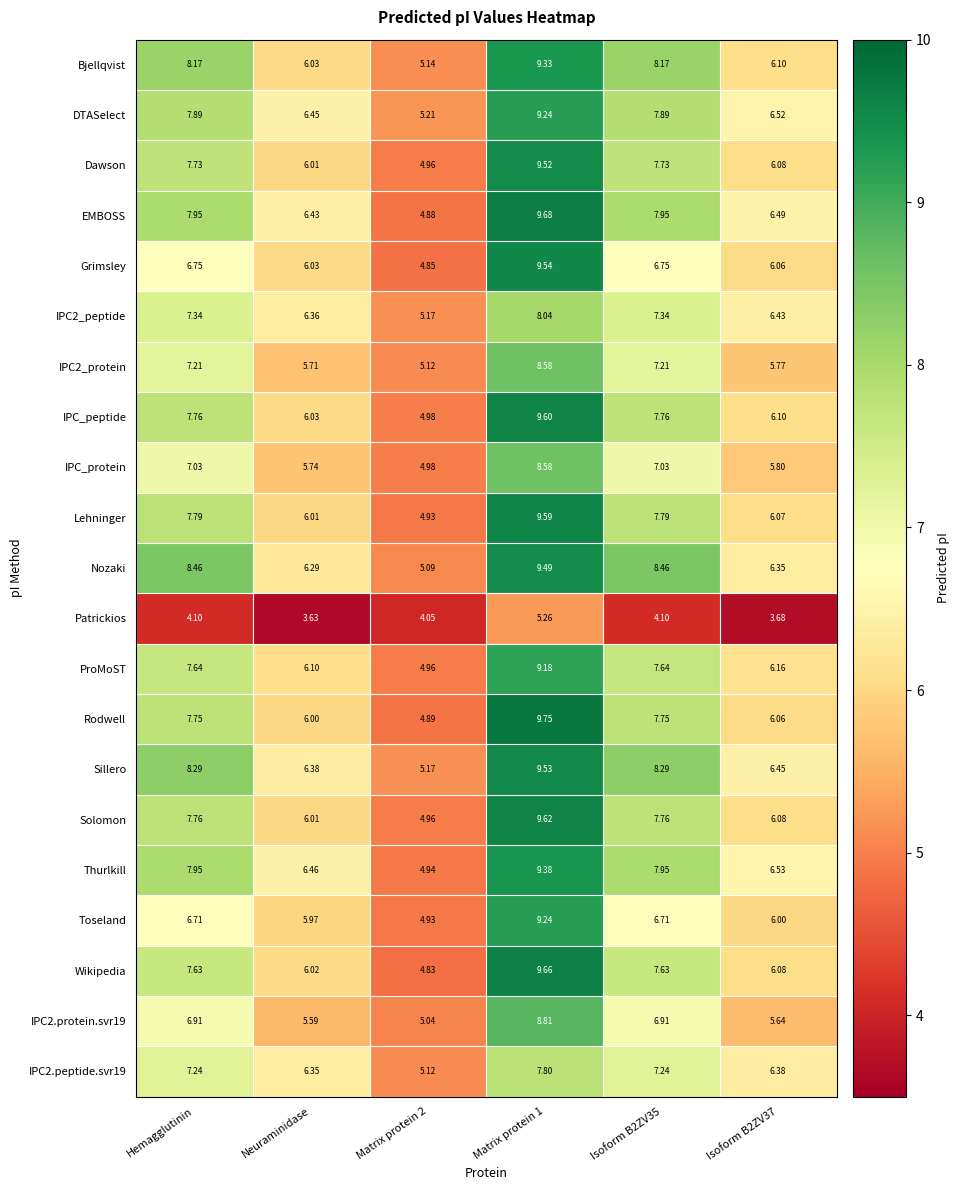

Which category has the lowest value across all series?

Neuraminidase